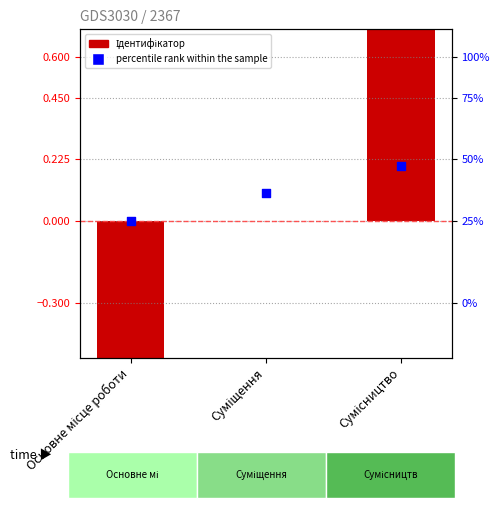

Which series reaches the maximum Y coordinate?

Ідентифікатор